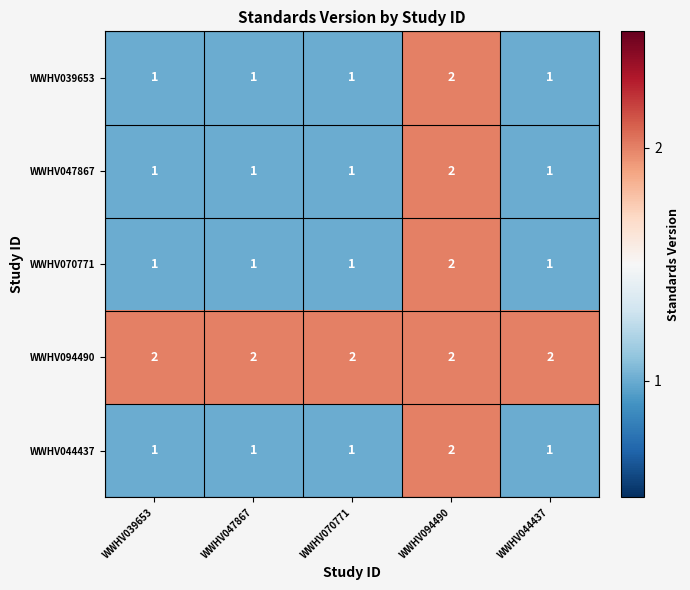

The WWHV047867 series shows 2 at WWHV044437. True or false?

False